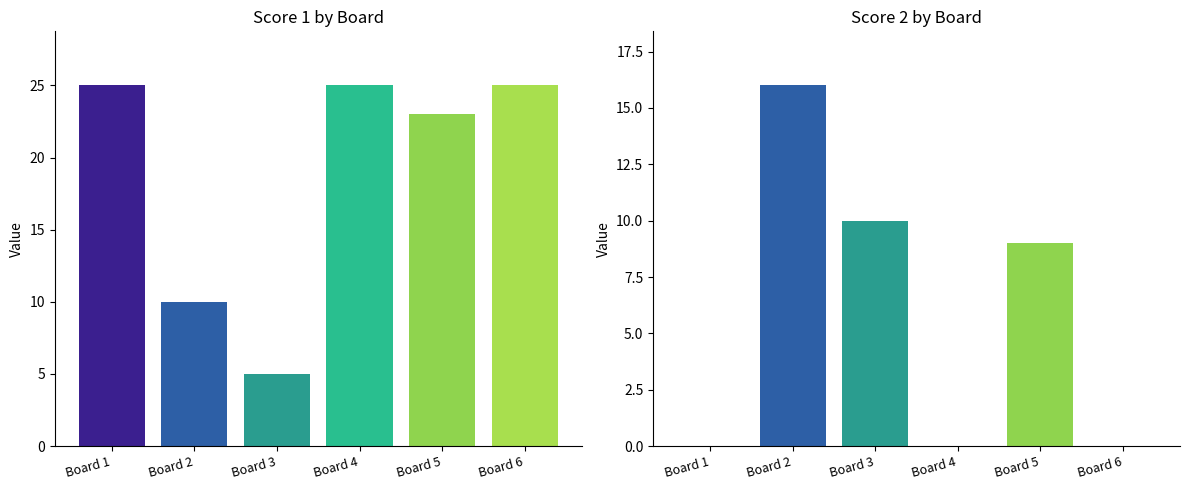

What is the spread (max minus min) of values at Board 1?

25